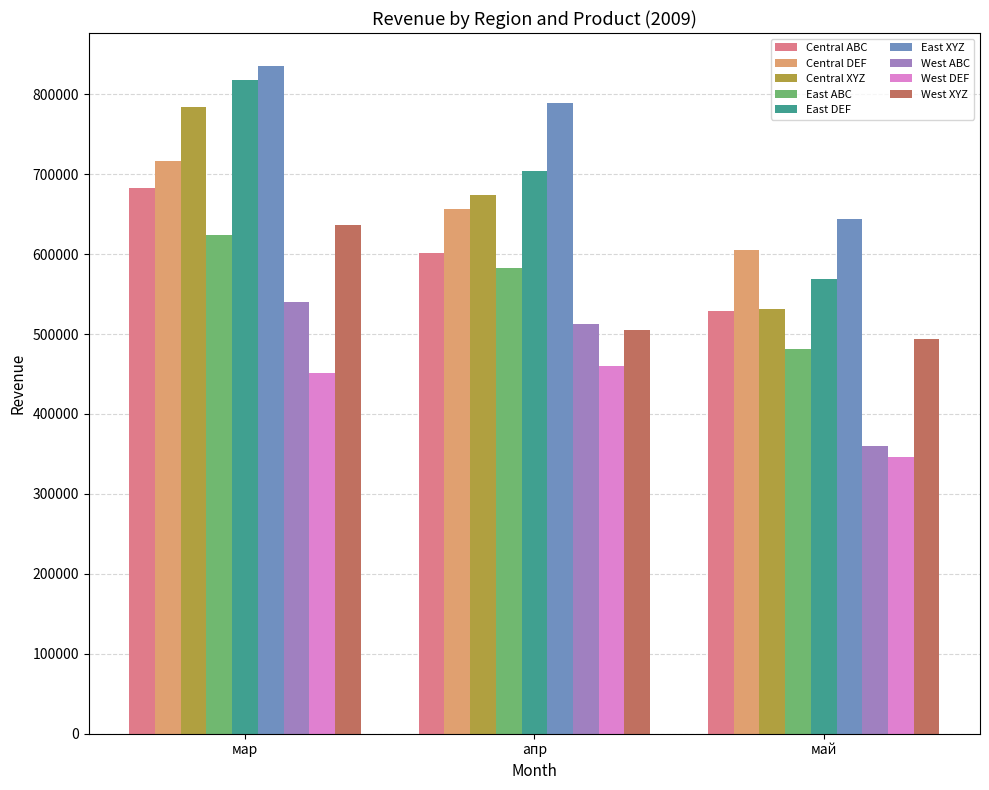

What is the approximate value of West ABC at мар, to the nearest 100?

539500